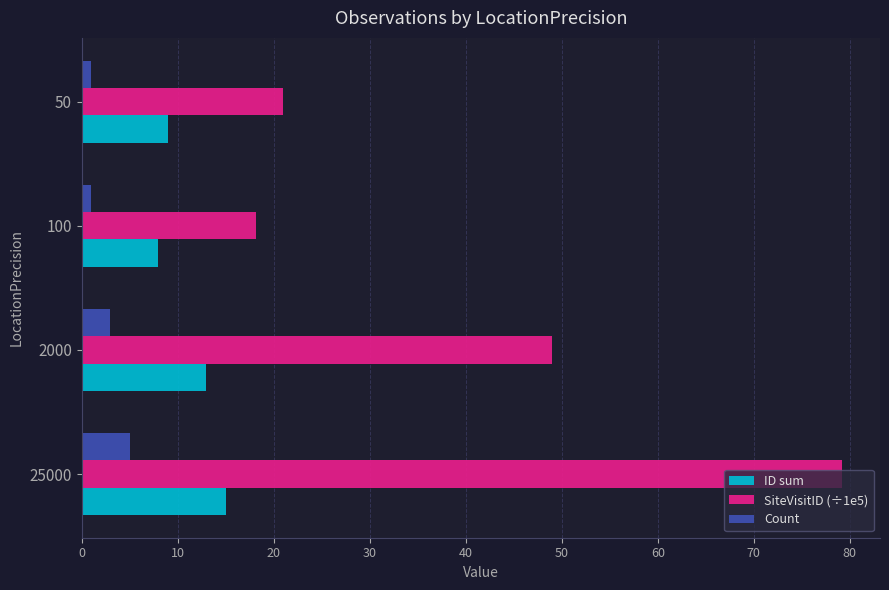

What are all the series names shown in the legend?

ID sum, SiteVisitID (÷1e5), Count